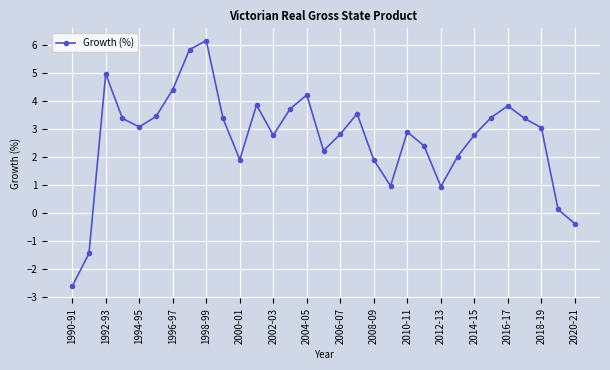

What is the value of the 13th point from the left?

2.8